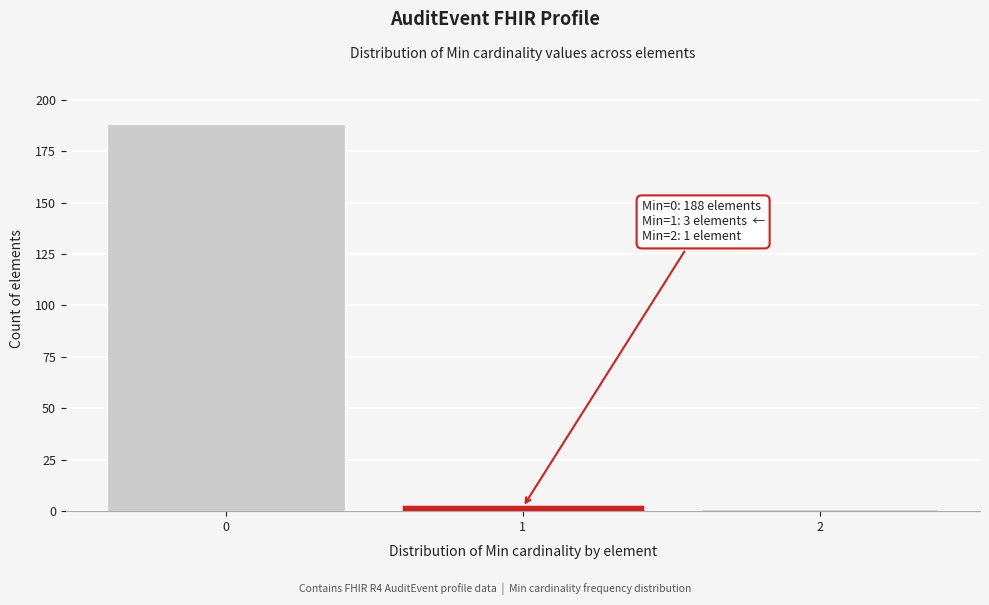

Reading right to left, list all the values displayed in this chart.

2=1	1=2	0=188